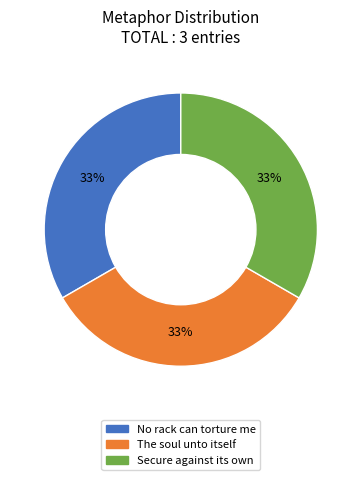

To the nearest percent, what portion does Secure against its own represent?

33%